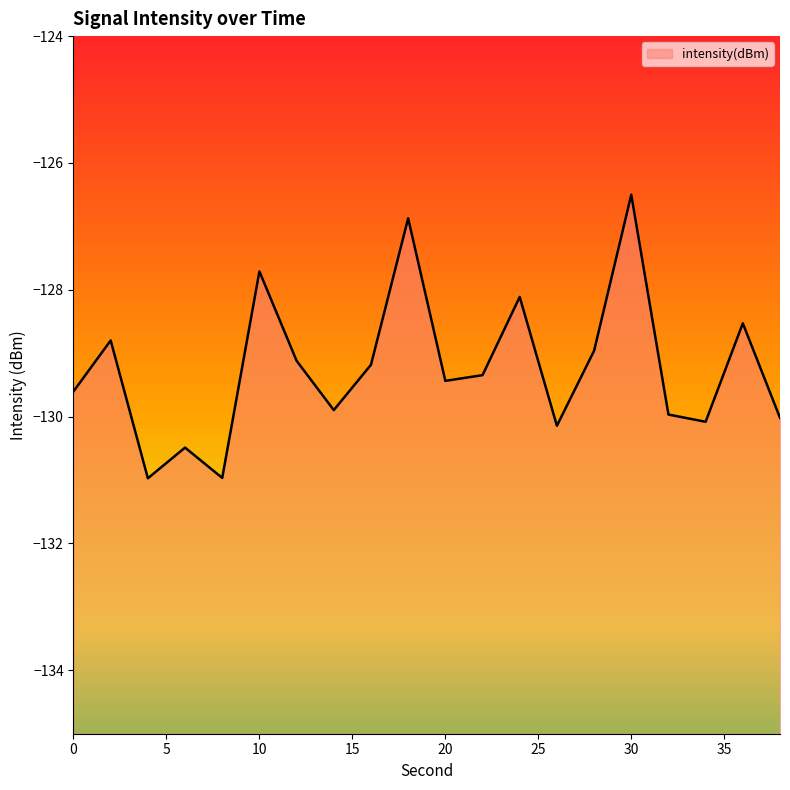

What is the sum of the values at 18 and 10?

-254.6